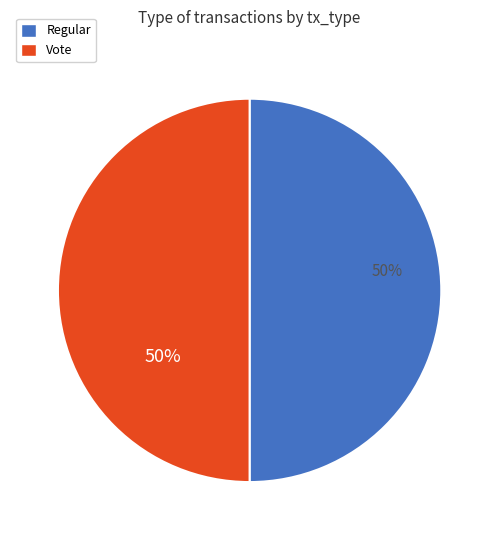

How many segments does this pie chart have?

2